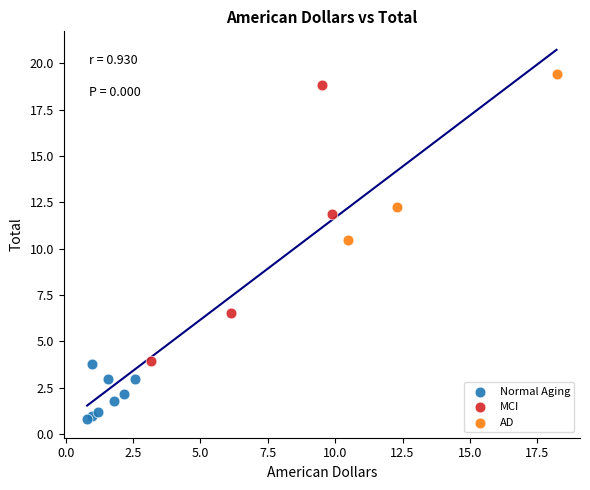

Which series has the widest spread of Y values?

MCI